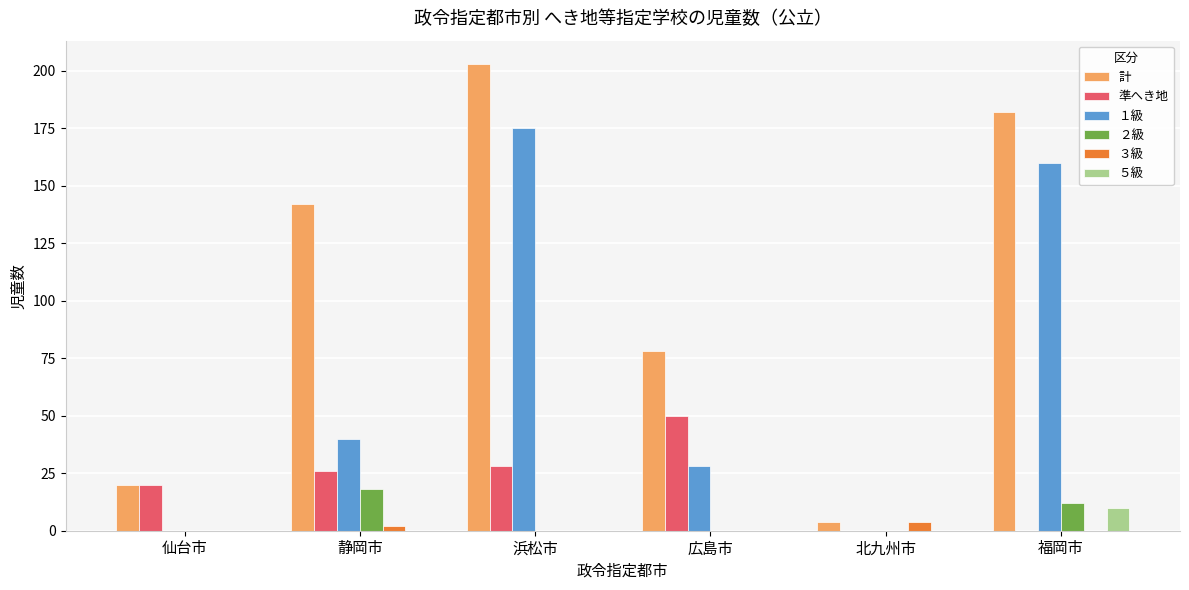

True or false: 準へき地 has a value of 0 at 北九州市.

True